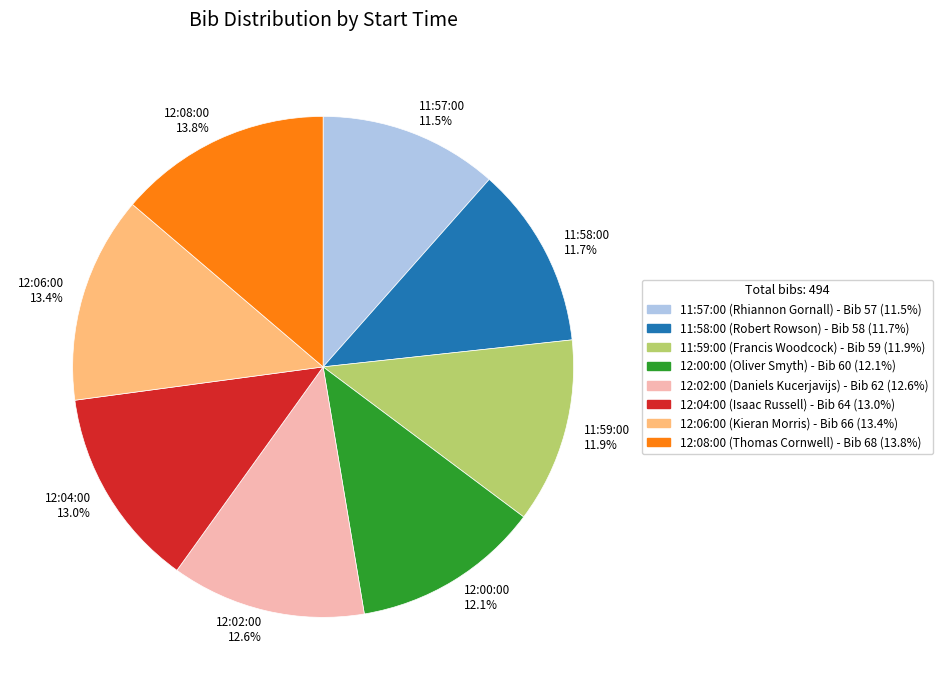

Does 11:58:00 11.7% represent more than half of the total?

No